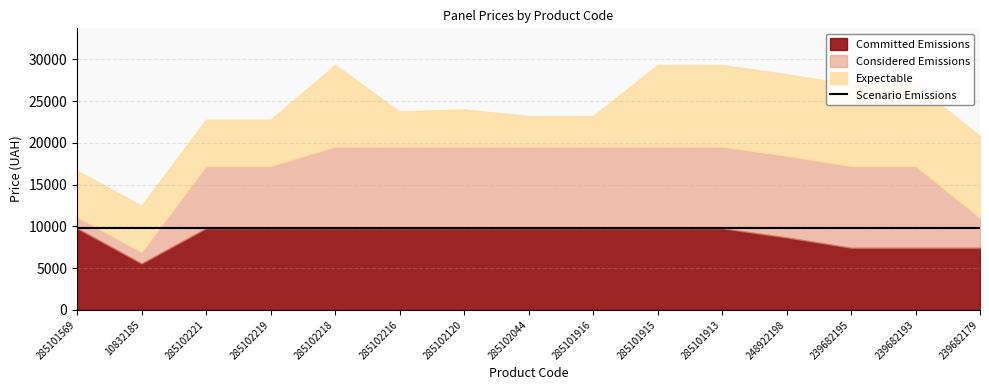

What is the difference between the highest and lowest values at 285102216?

5565.9